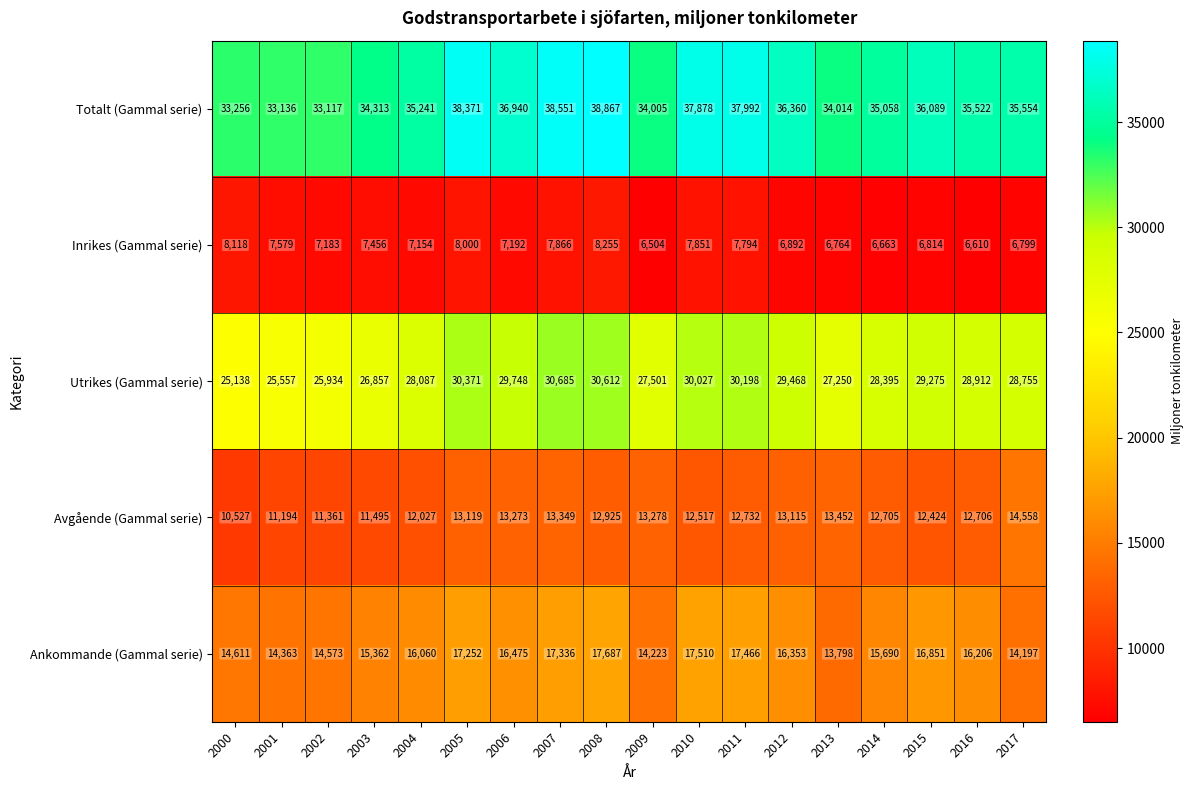

What is the total value across all series at 2007?

107787